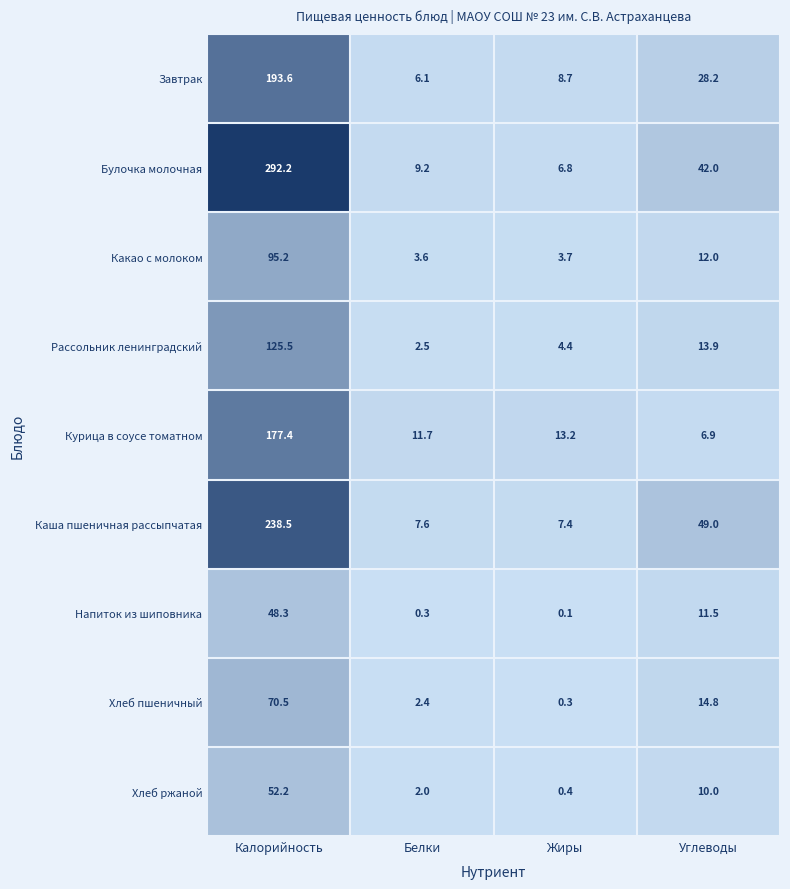

Count the number of categories in the chart.

4